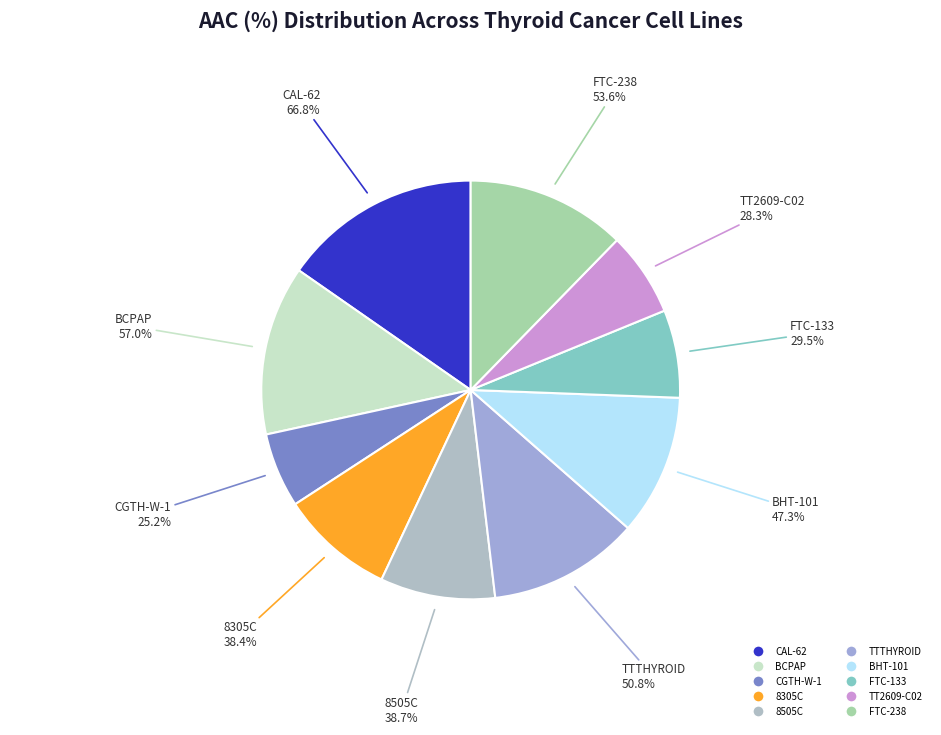

What is the largest slice in the pie chart?

CAL-62